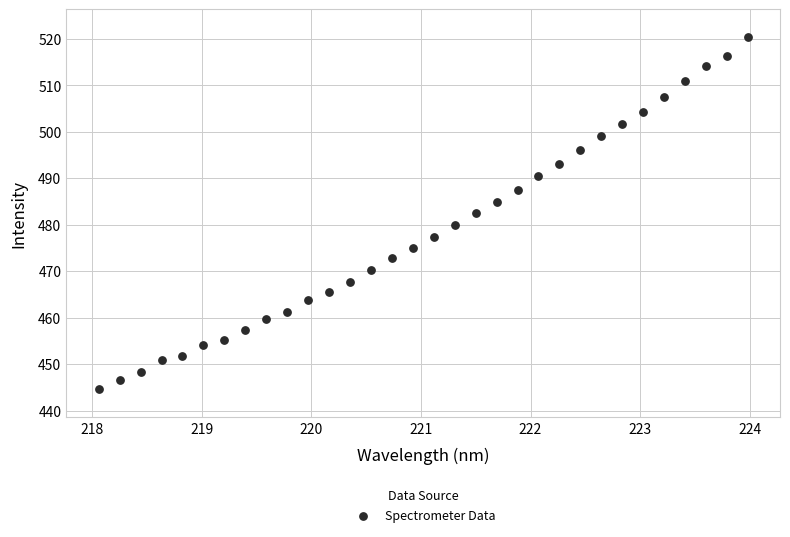

What is the range of X values (max minus min)?

5.9